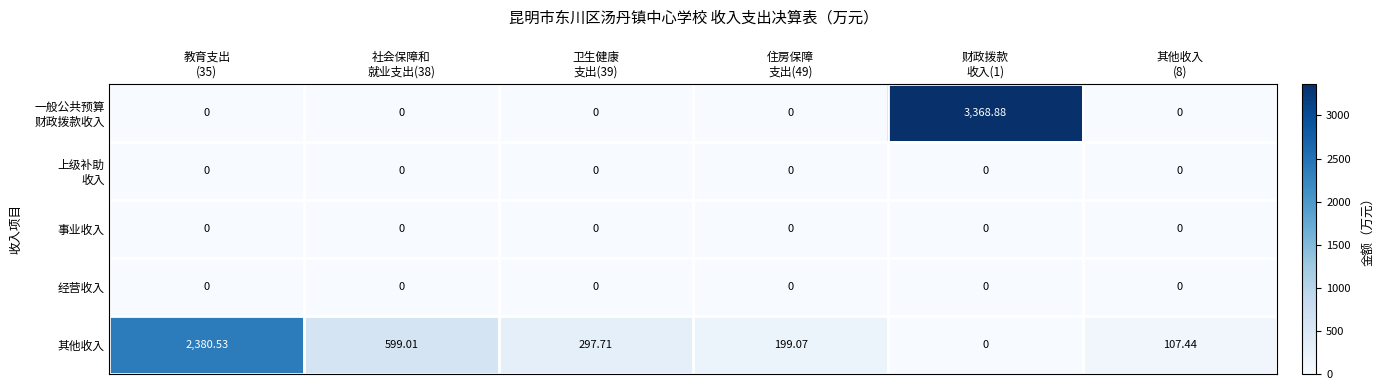

What is the spread (max minus min) of values at 其他收入
(8)?

107.4